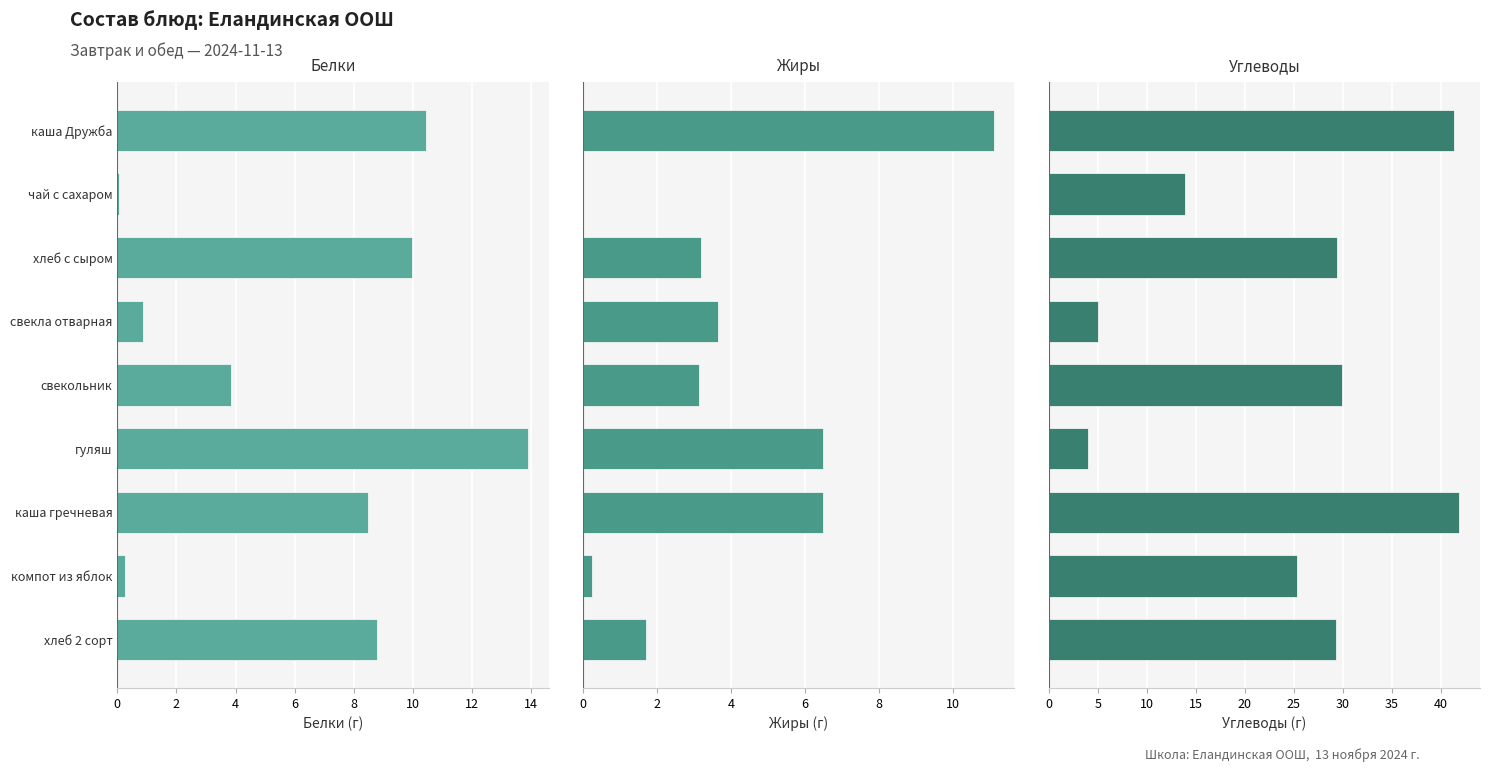

Which series has the widest spread of values?

Углеводы